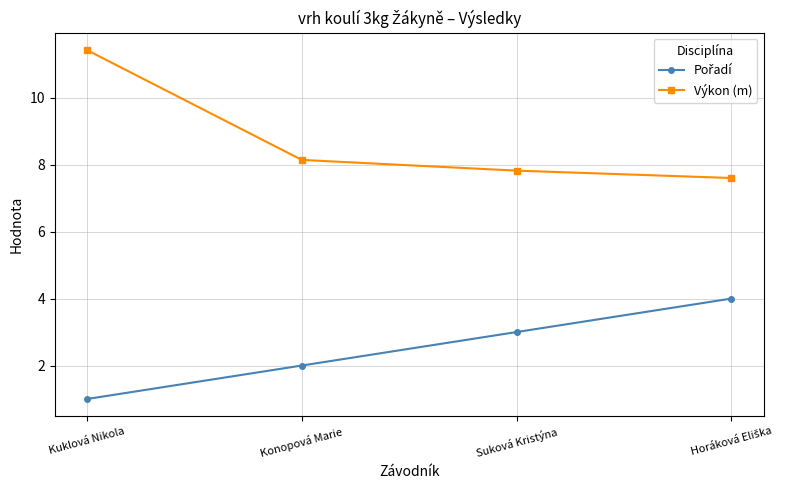

At how many categories does at least one series exceed 10?

1